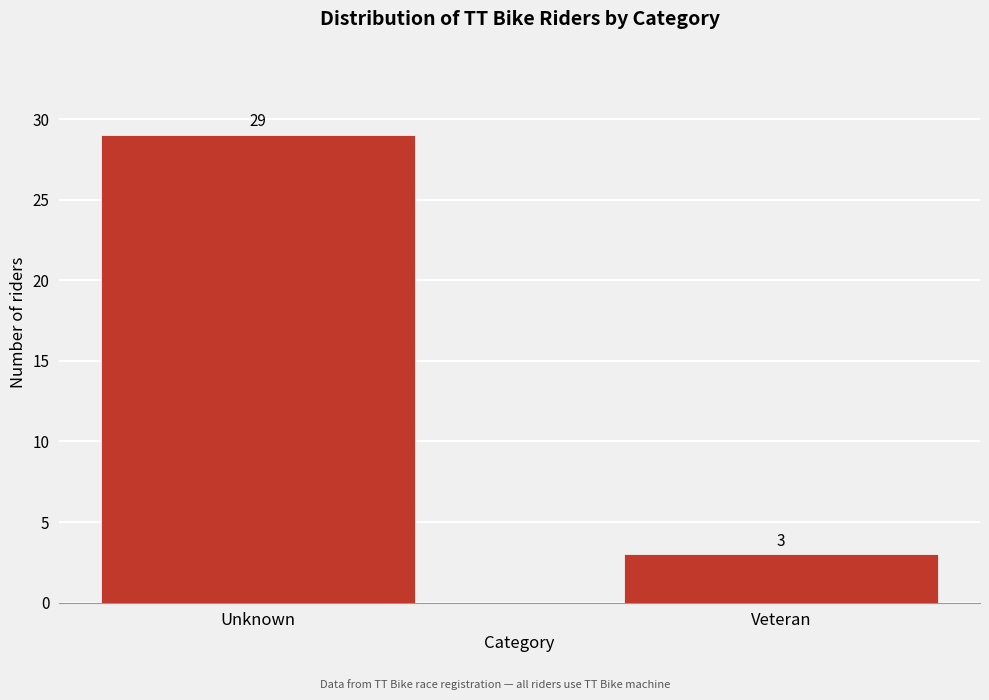

Reading left to right, extract all data points from this chart.

Unknown=29	Veteran=3